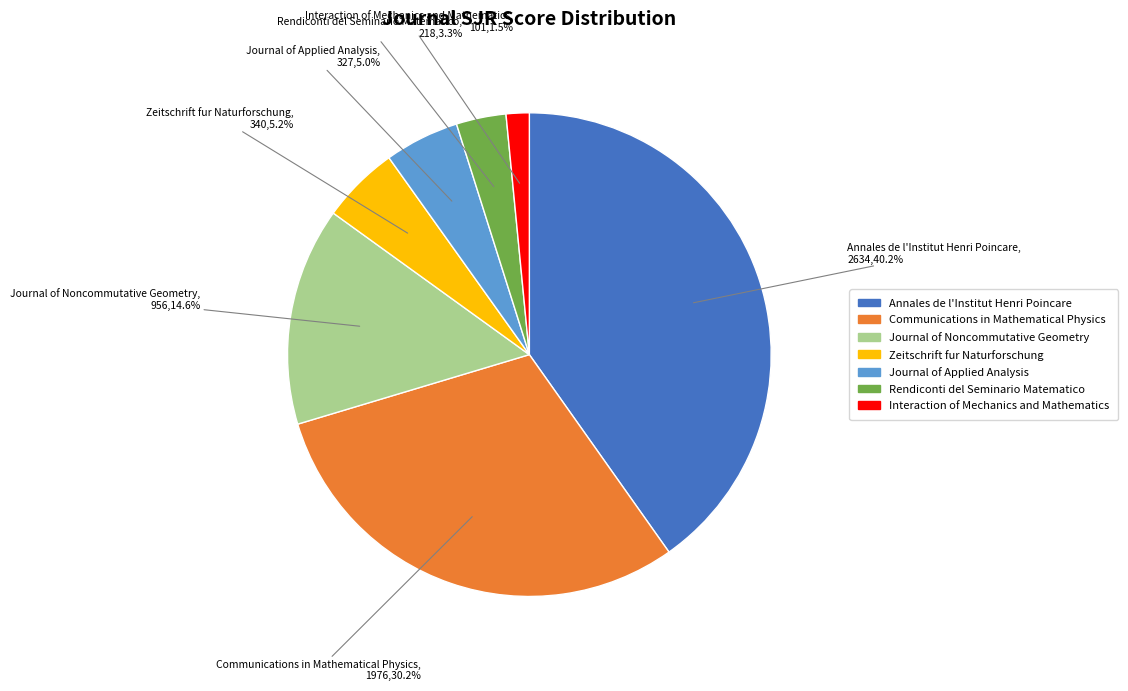

Does Interaction of Mechanics and Mathematics account for over 50% of the chart?

No